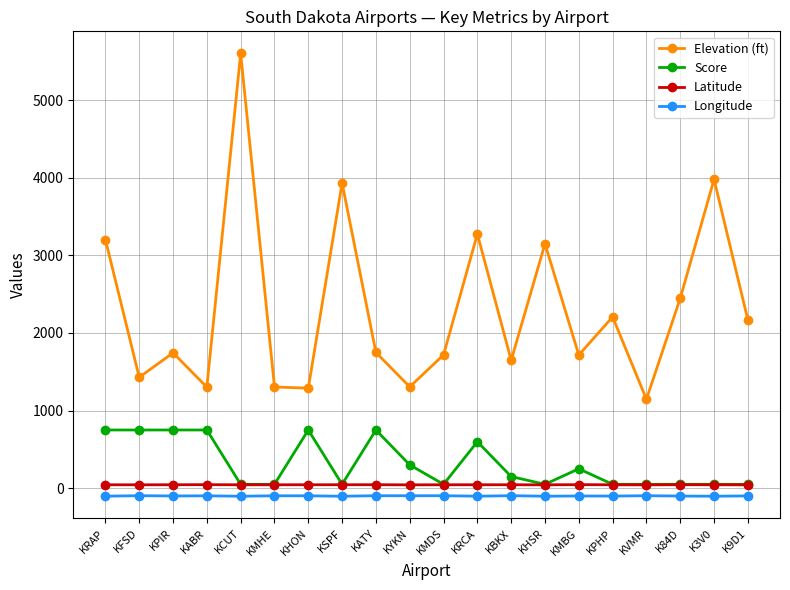

Is the value of Longitude at KRAP greater than the value of Elevation (ft) at KHON?

No